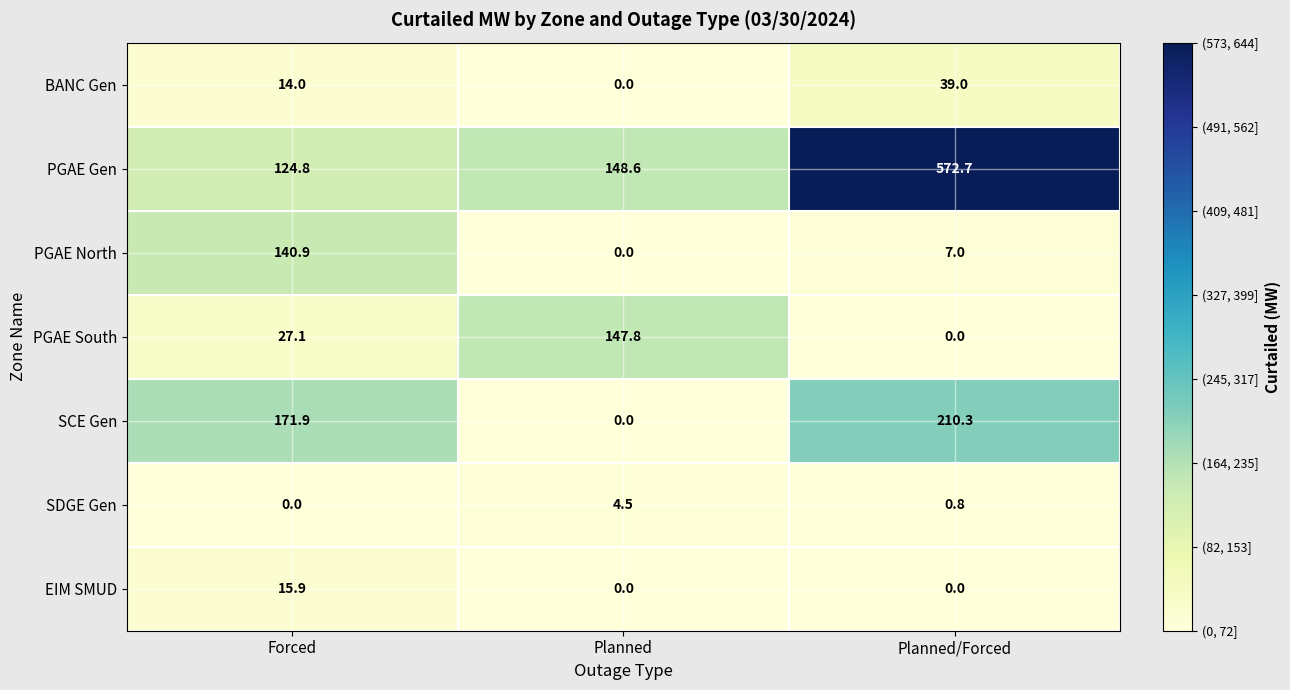

True or false: SDGE Gen has a value of 2.2 at Forced.

False